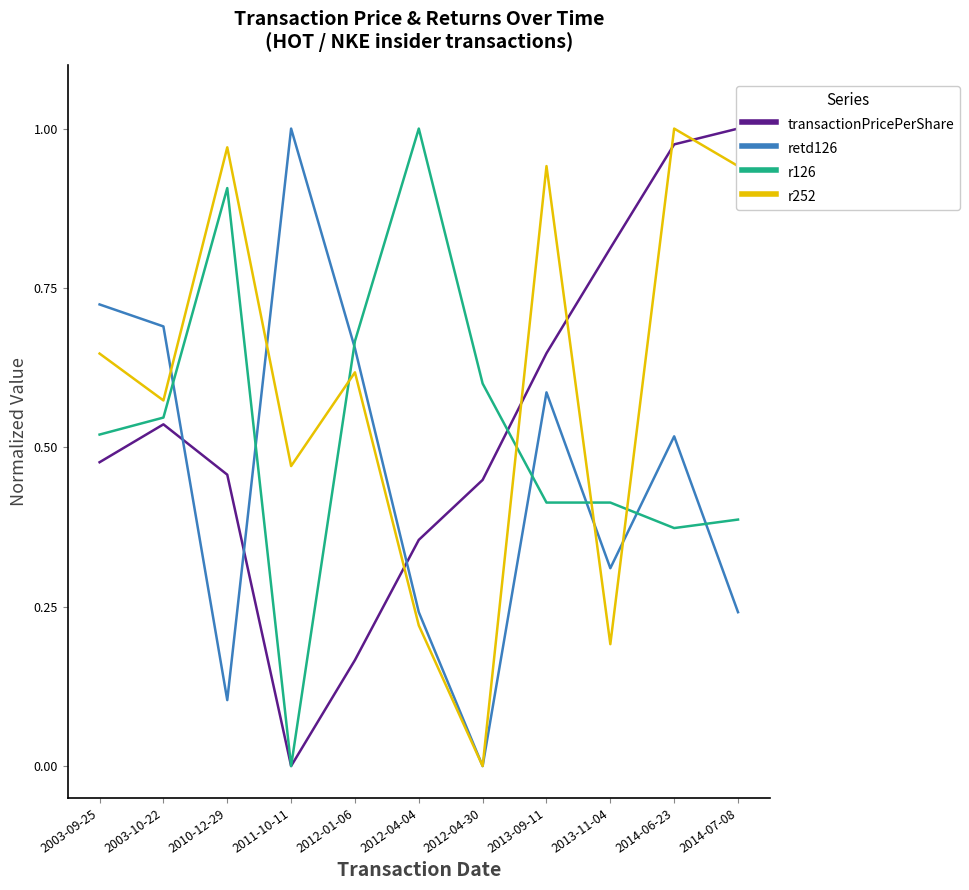

How many lines are shown in the chart?

4